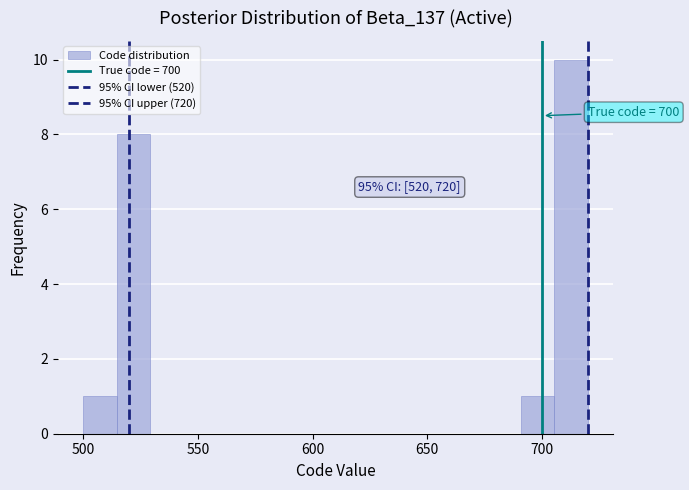

Read against the x-axis, roughly where is the centre of the tallest bar?

715